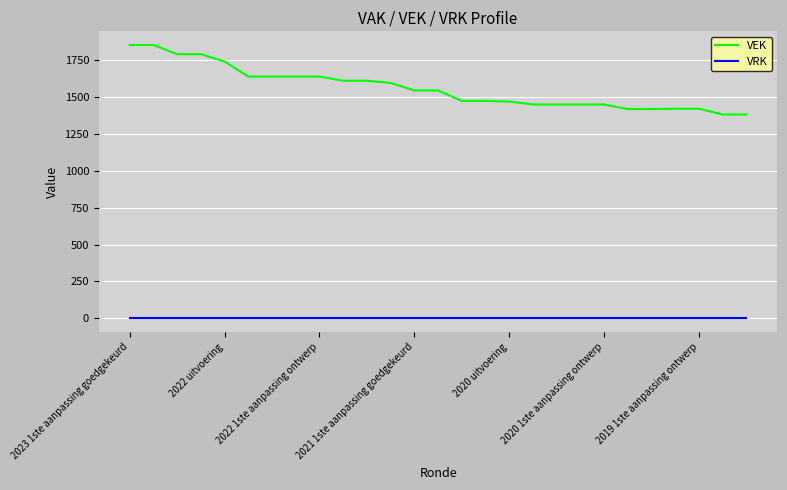

True or false: VRK and VEK intersect in this chart.

False